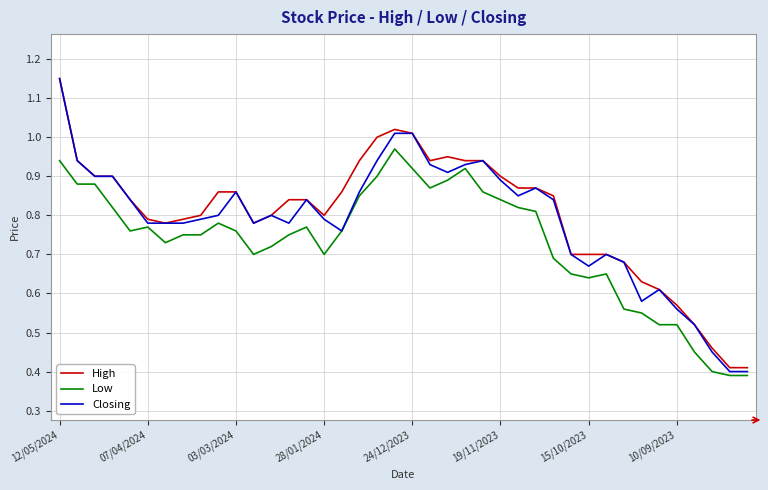

True or false: High and Low cross at least once.

False